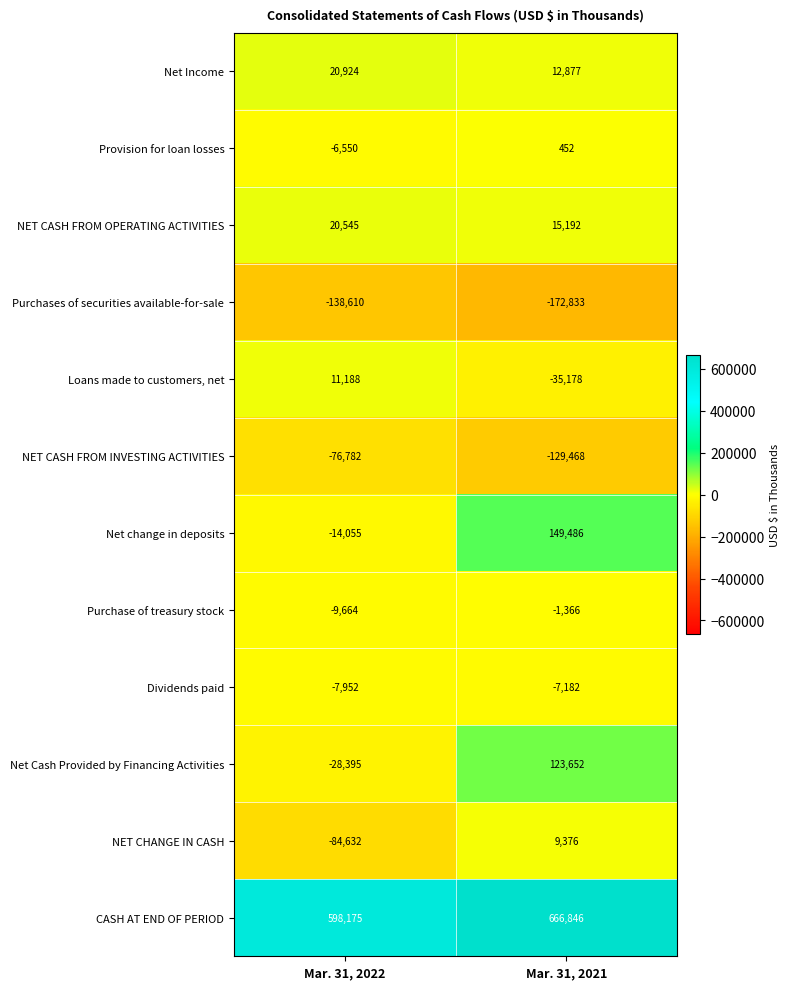

How many data points does each series have?

2